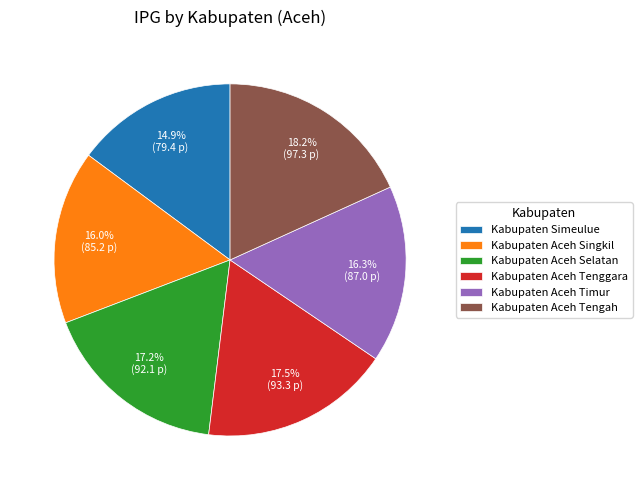

Which category has the smallest portion of the pie?

Kabupaten Simeulue